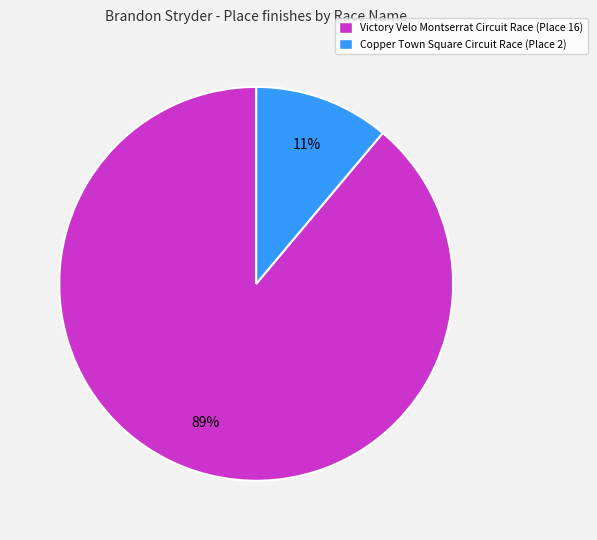

What is the ratio of the value at Copper Town Square Circuit Race to the value at Victory Velo Montserrat Circuit Race?

0.1